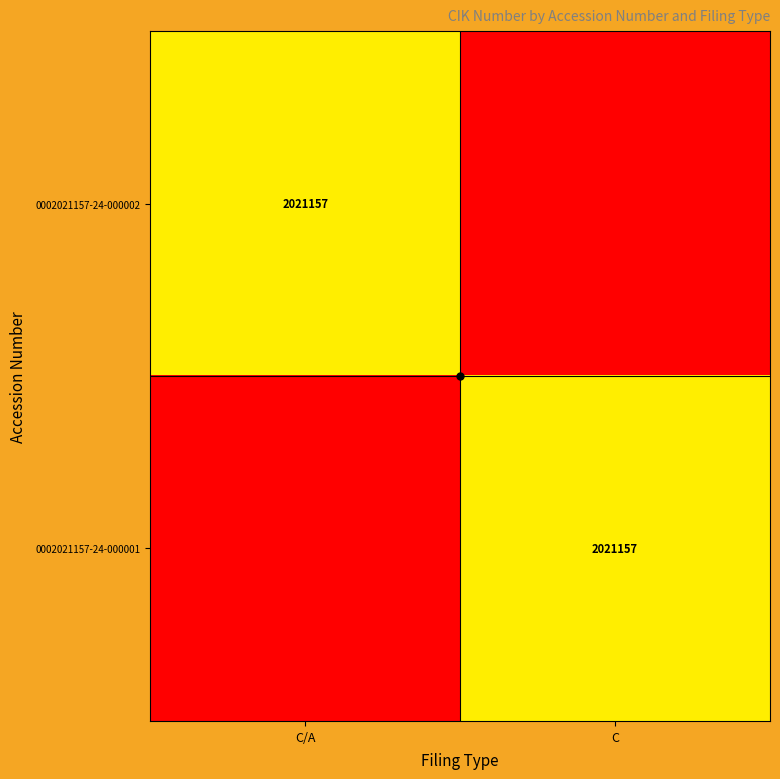

Is it true that 0002021157-24-000001 equals 942646 at C/A?

False